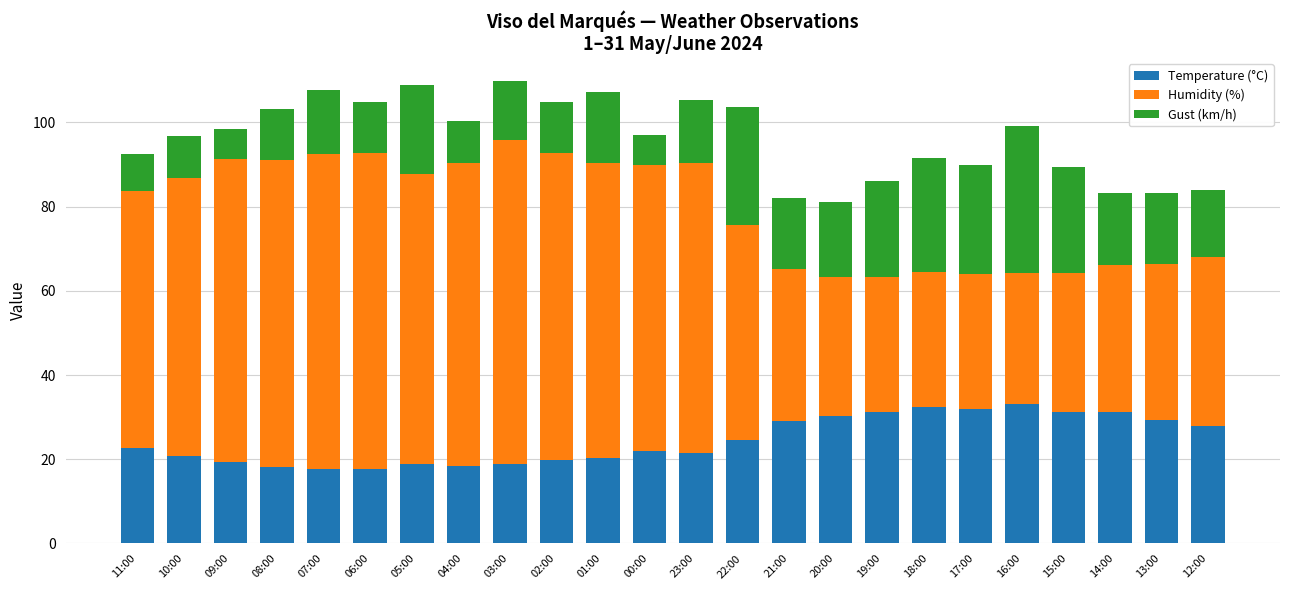

What is the total value across all series at 11:00?

92.6